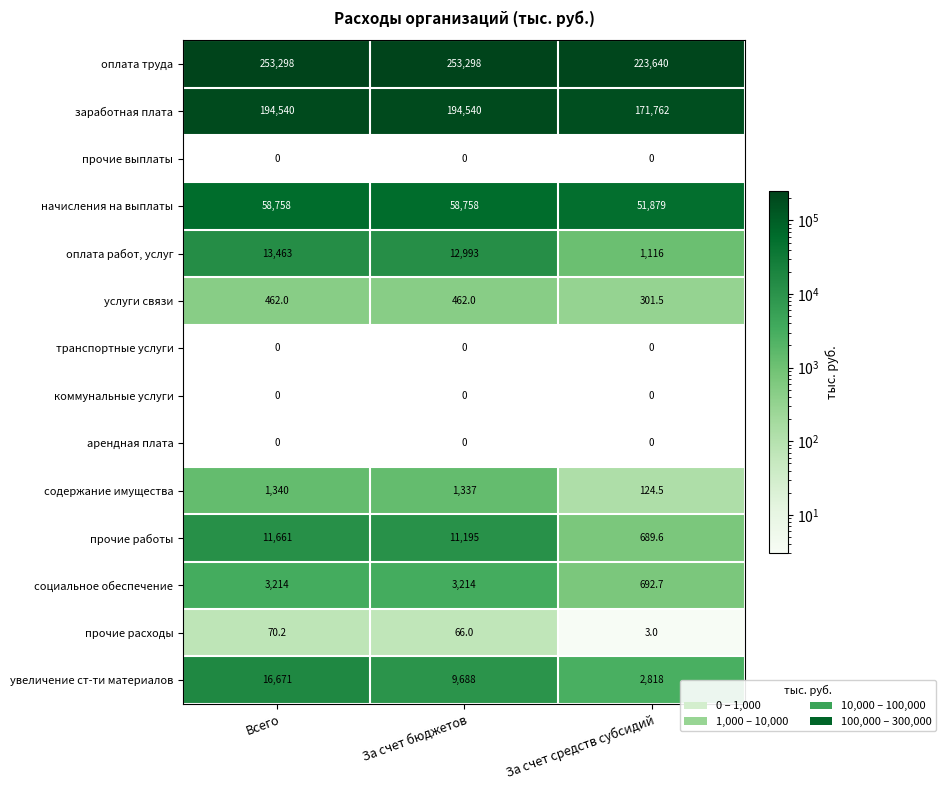

The value of коммунальные услуги at За счет бюджетов is 0.0. True or false?

True